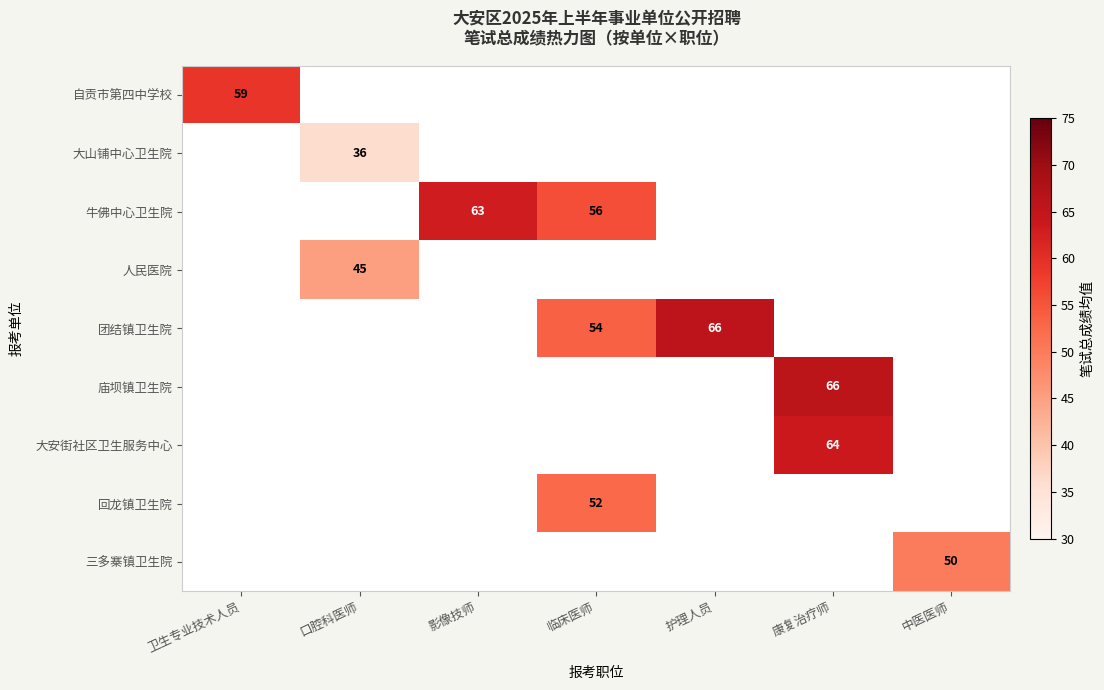

What is the maximum value shown in the chart?

66.0